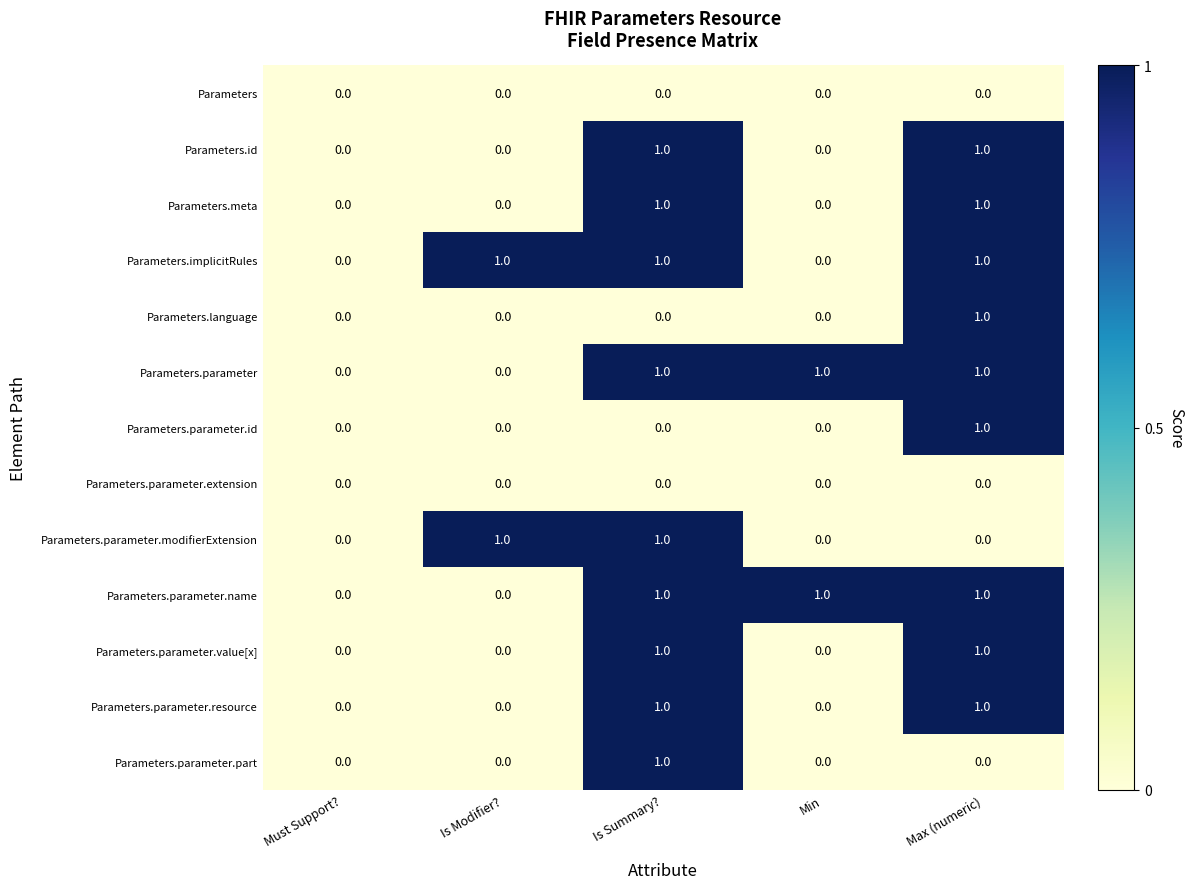

The value of Parameters.parameter.value[x] at Is Modifier? is 0. True or false?

True